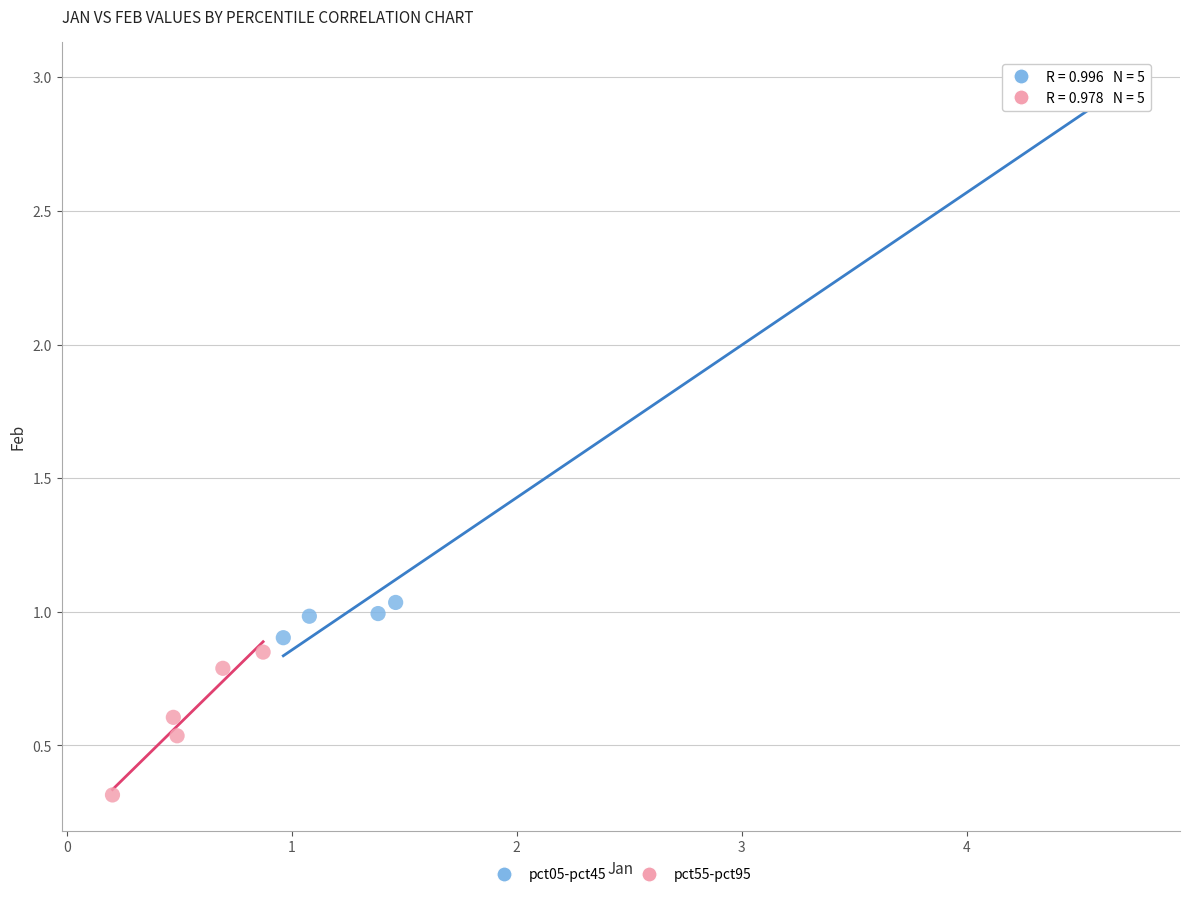

Which series reaches the minimum Y coordinate?

pct55-pct95